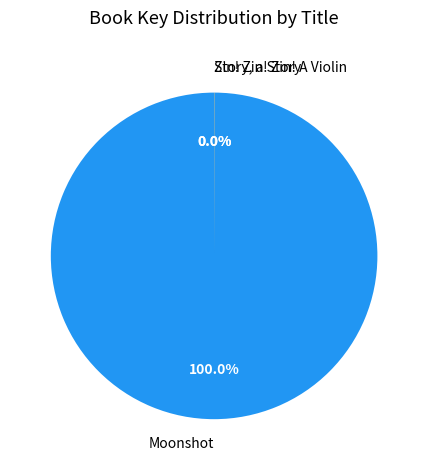

To the nearest percent, what is the average slice percentage?

33%